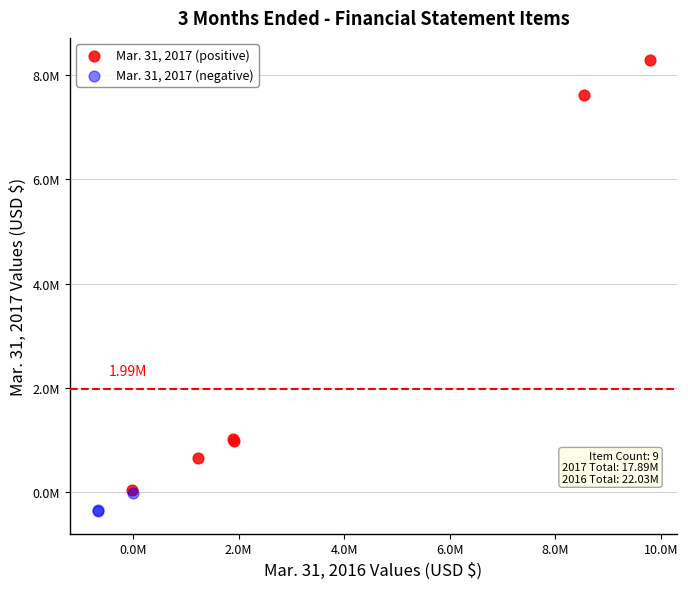

What are all the series names shown in the legend?

Mar. 31, 2017 (positive), Mar. 31, 2017 (negative)